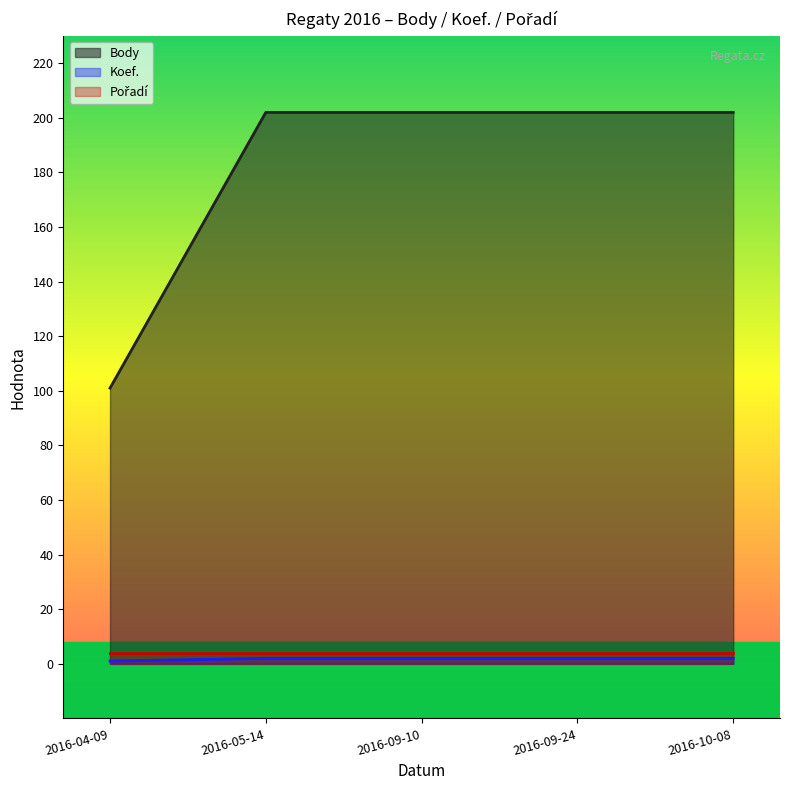

At which category does the chart reach its peak across all series?

2016-05-14